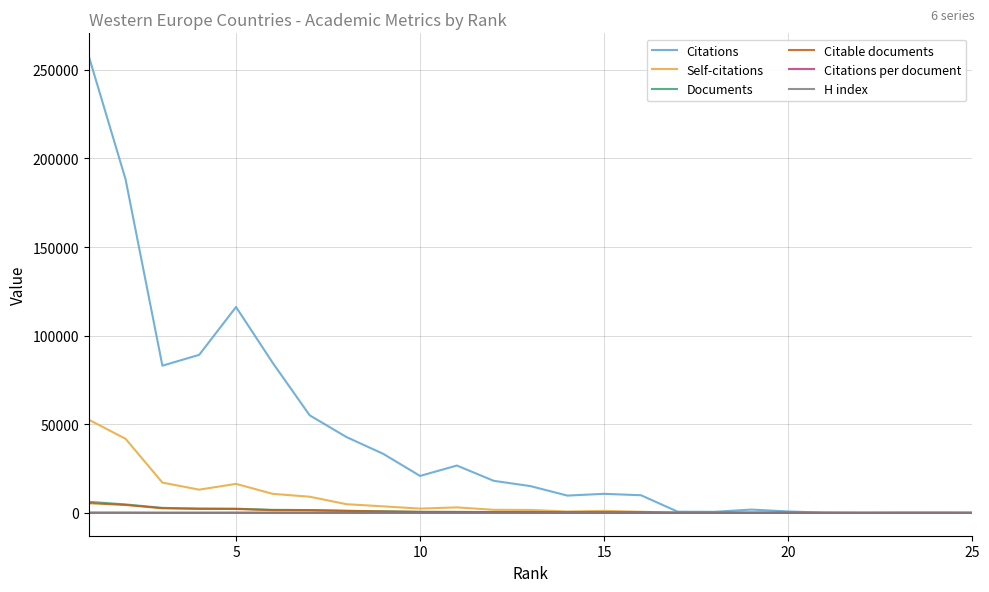

What are all the series names shown in the legend?

Citations, Self-citations, Documents, Citable documents, Citations per document, H index